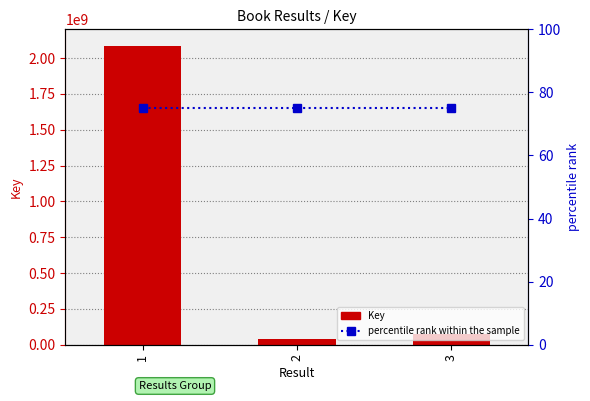

Is it true that percentile rank within the sample equals 27 at 2?

False